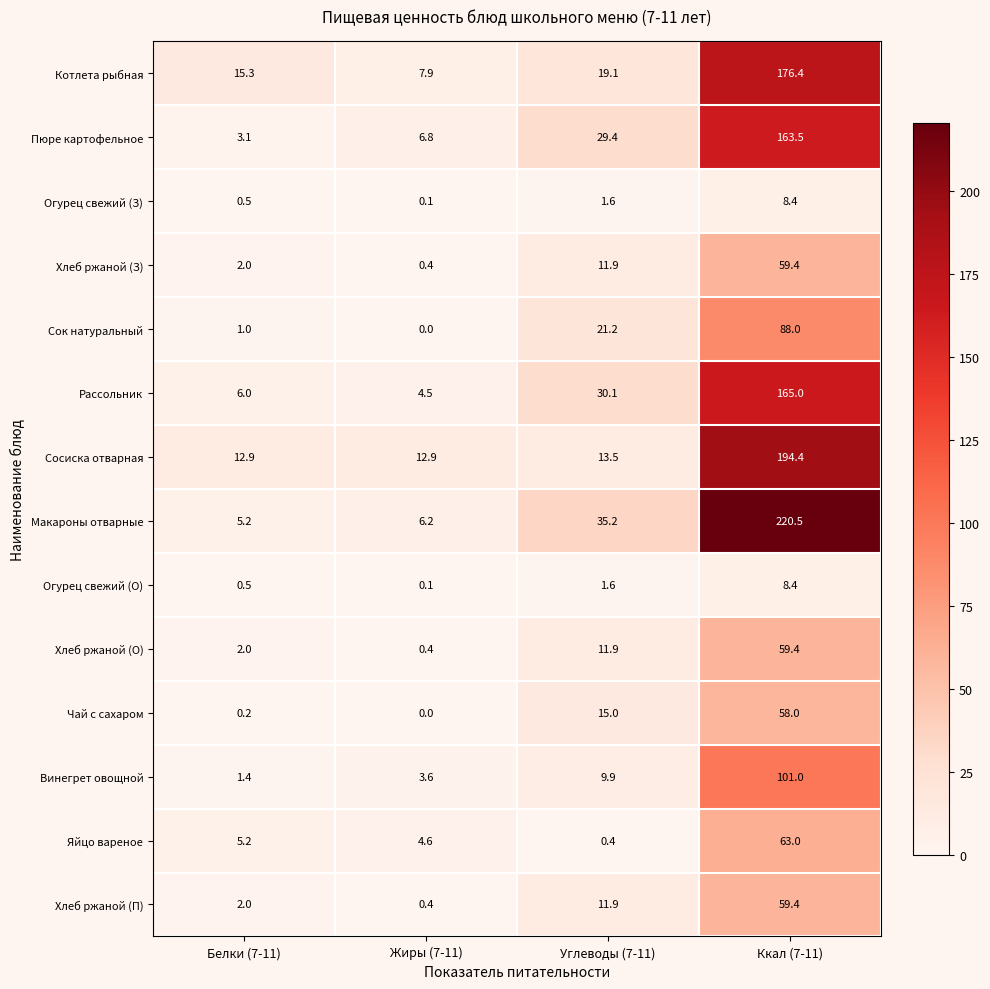

What is the total value across all series at Белки (7-11)?

57.3